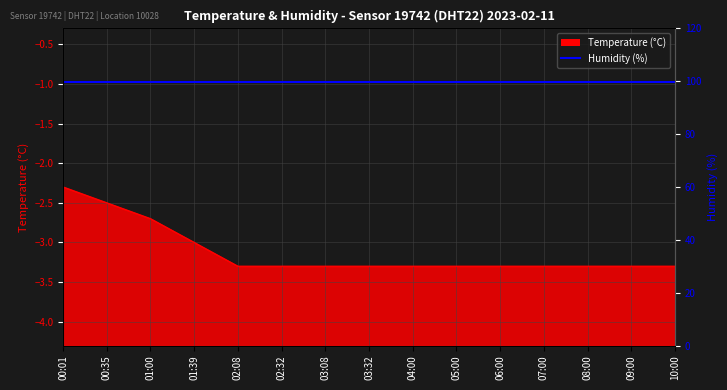

True or false: the data has more than 1 interior local peaks.

False